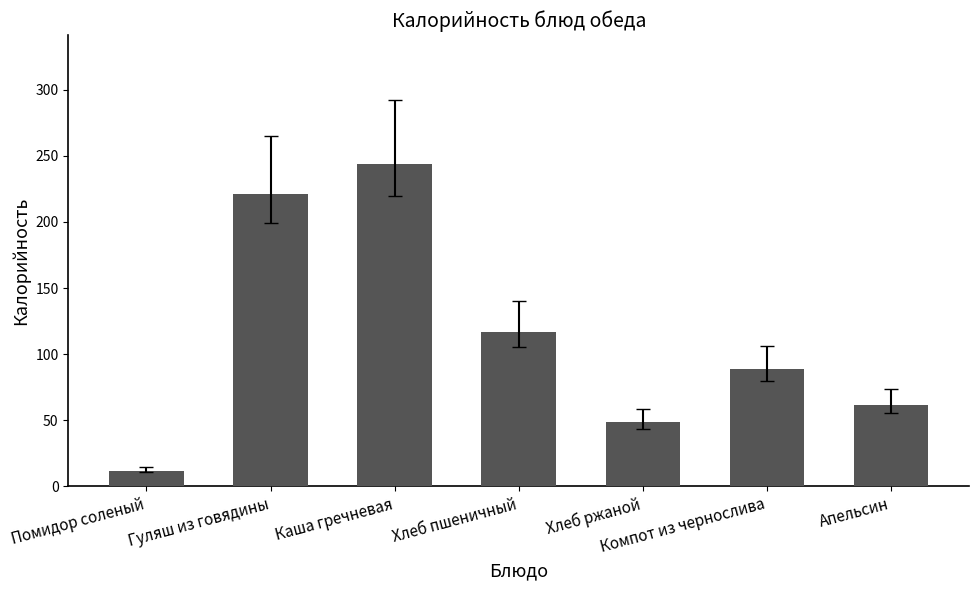

The chart shows a value of 150.1 at Каша гречневая. True or false?

False